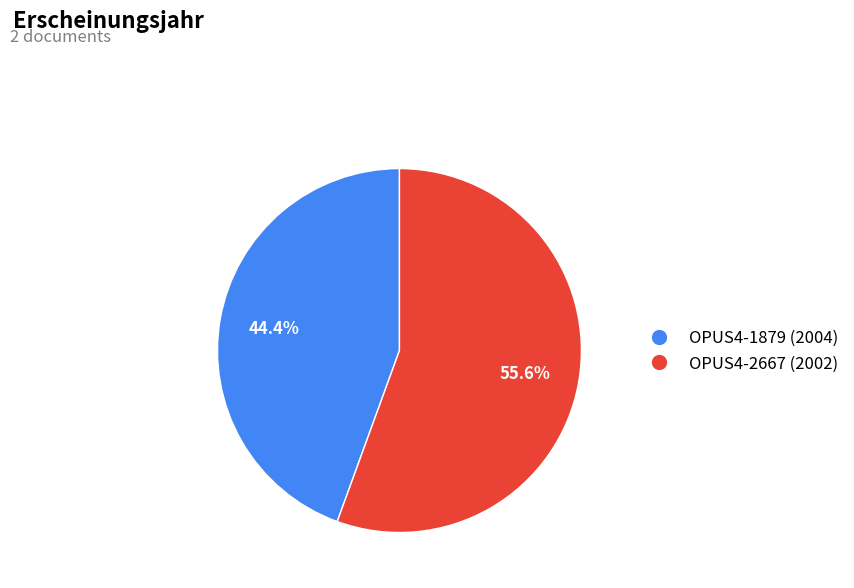

To the nearest percent, what portion does OPUS4-1879 (2004) represent?

44%